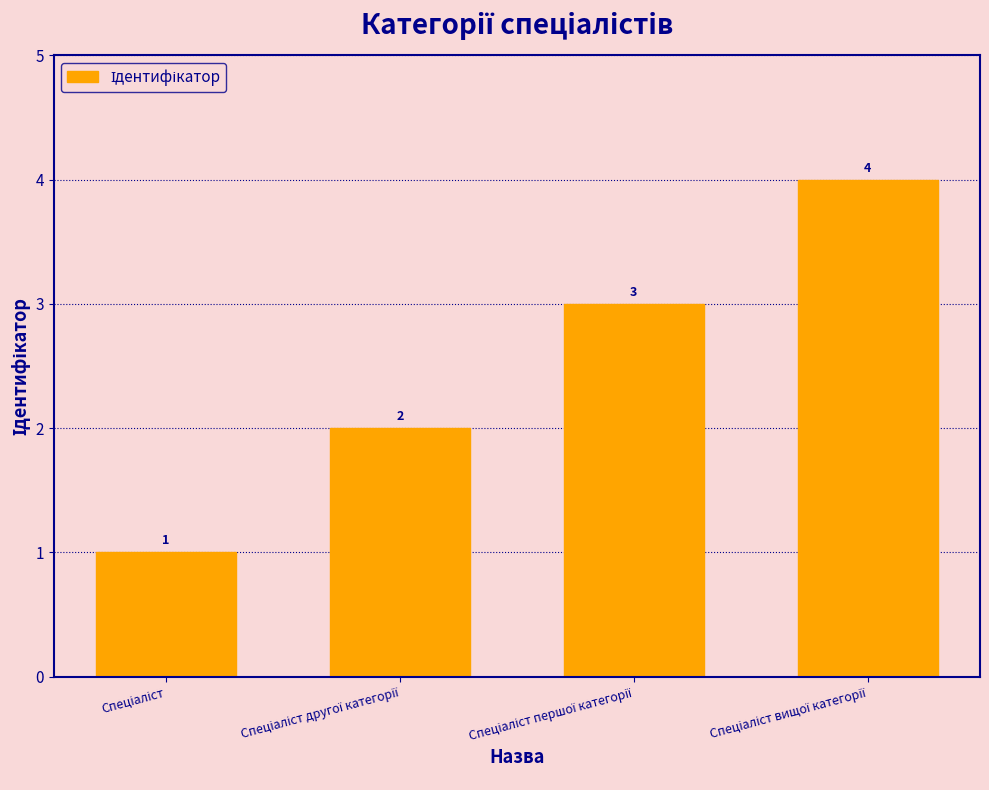

How many data points are less than 3?

2